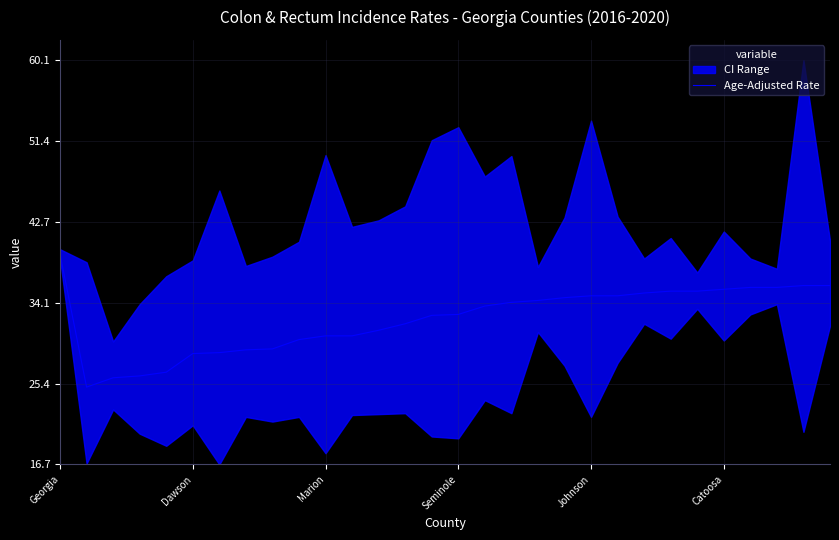

Between Johnson and 10, which is larger?

10